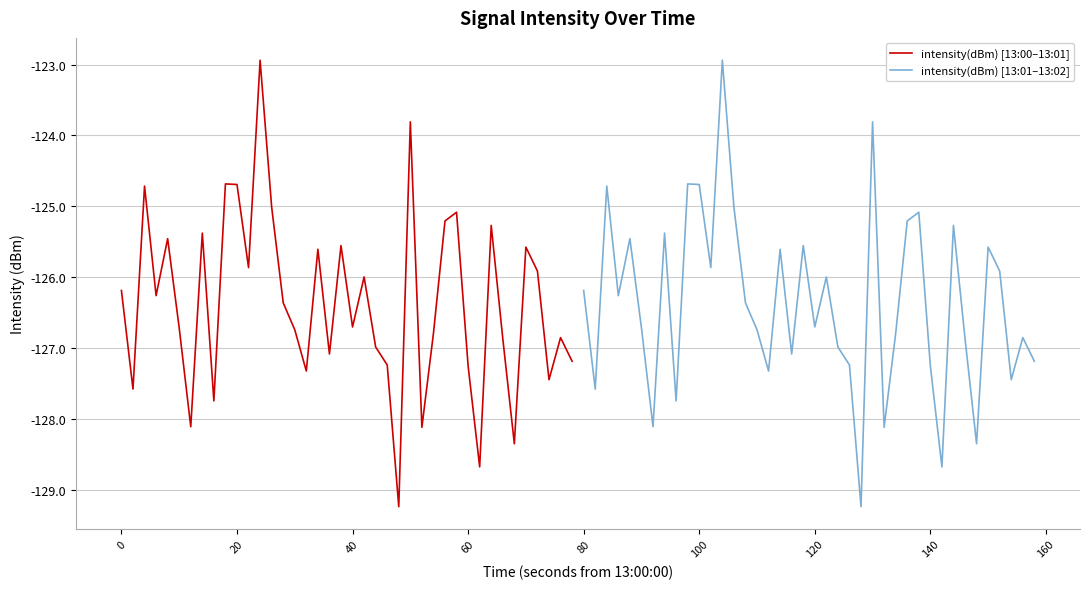

What is the maximum value for intensity(dBm) [13:01–13:02]?

-122.9